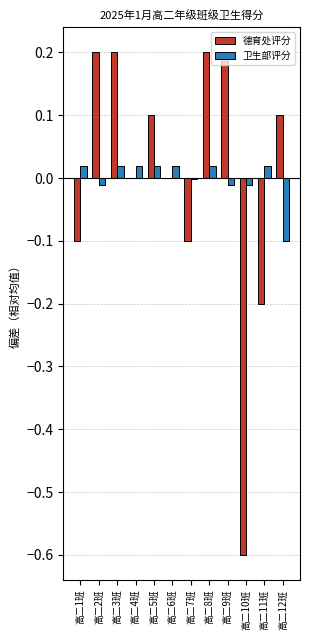

True or false: 德育处评分 has a value of 0.1 at 高二12班.

True